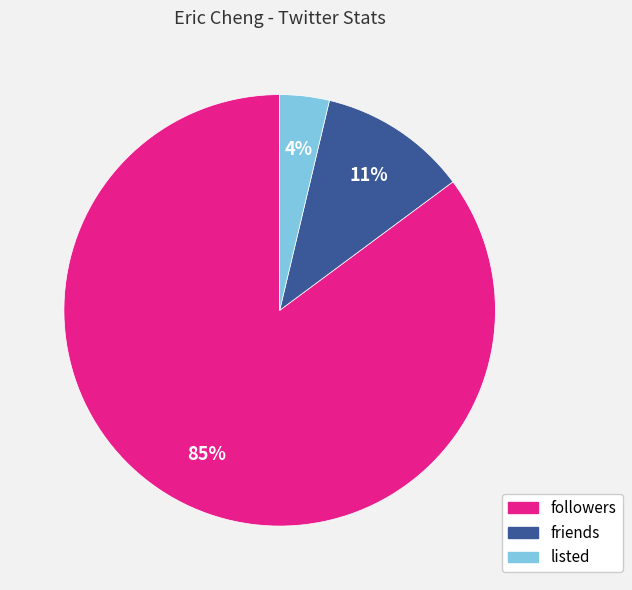

What is the smallest slice in the pie chart?

listed